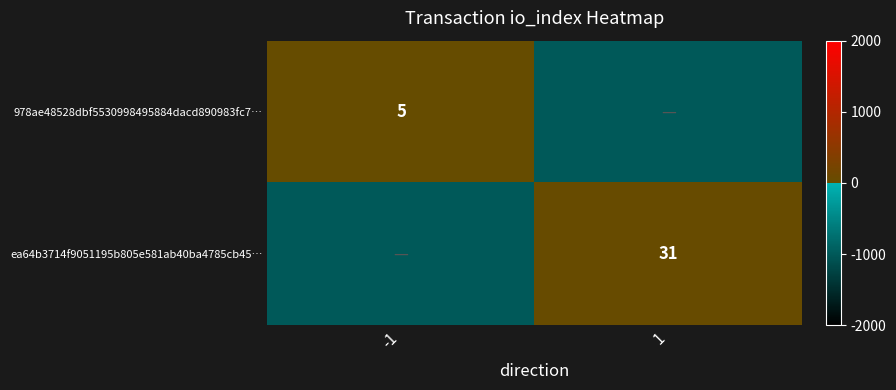

Is it true that ea64b3714f9051195b805e581ab40ba4785cb45… equals 31 at 1?

True